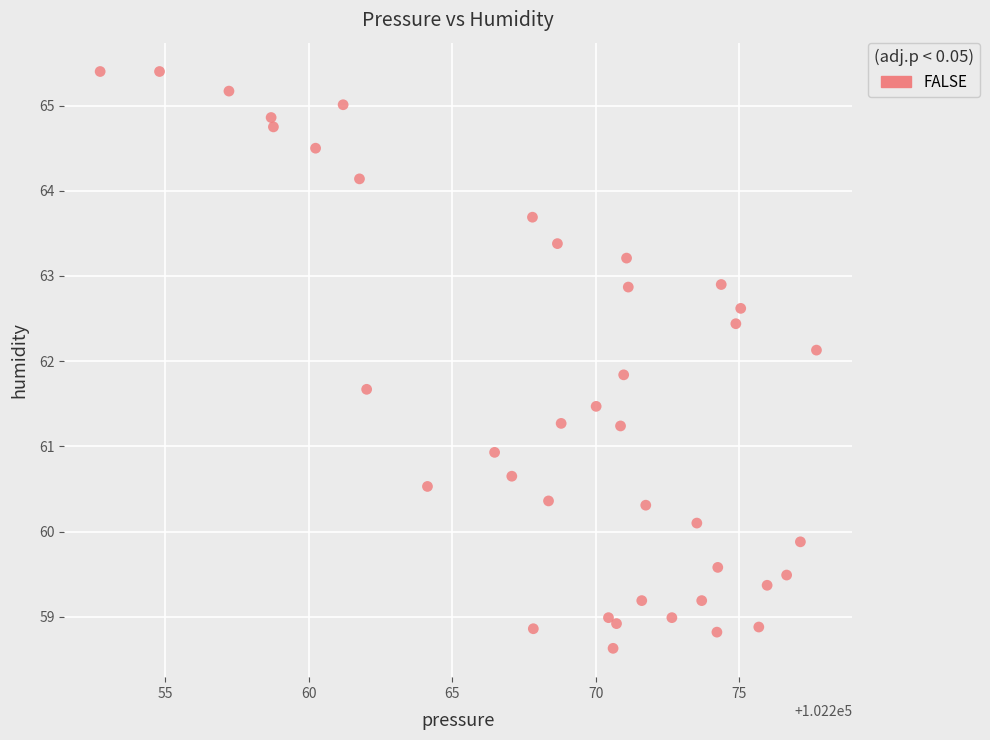

What is the range of Y values (max minus min)?

6.8